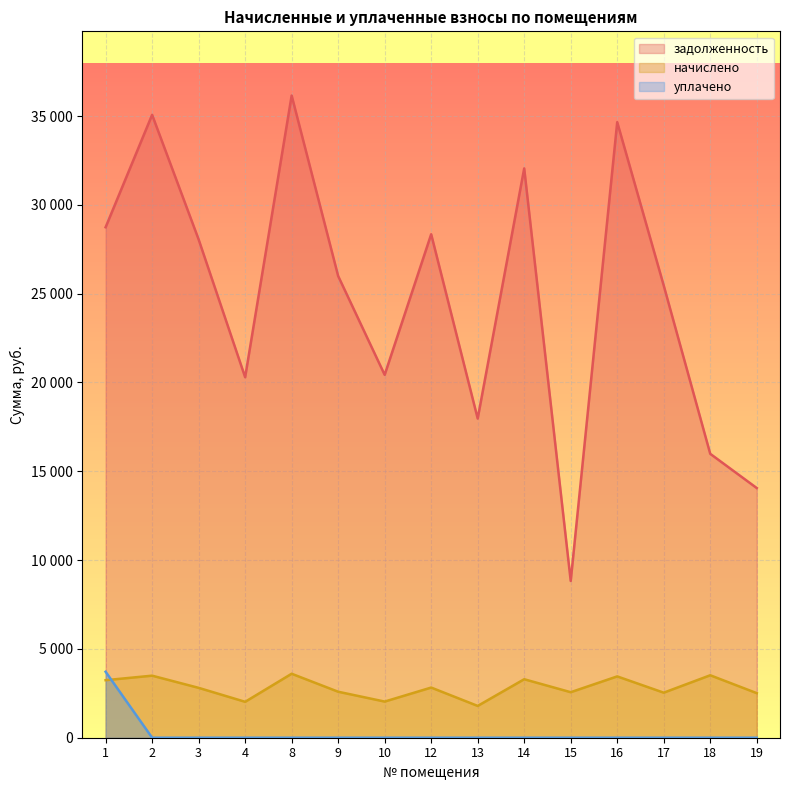

What are all the series names shown in the legend?

задолженность, начислено, уплачено